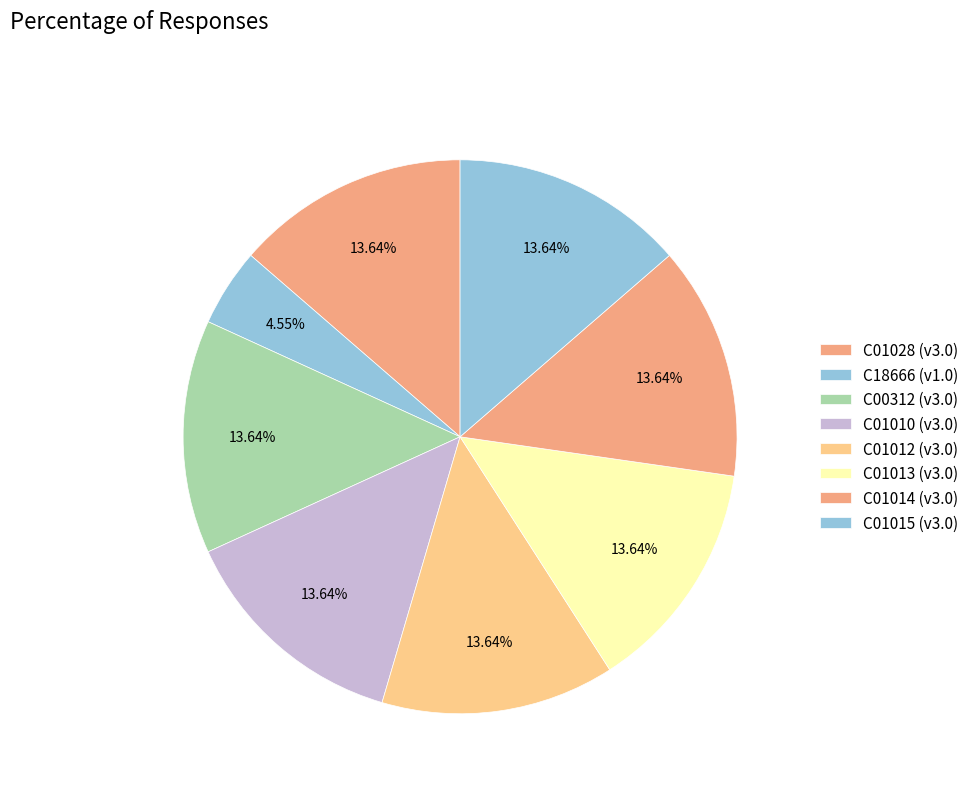

What is the ratio of the value at C01015 to the value at C01028?

1.0